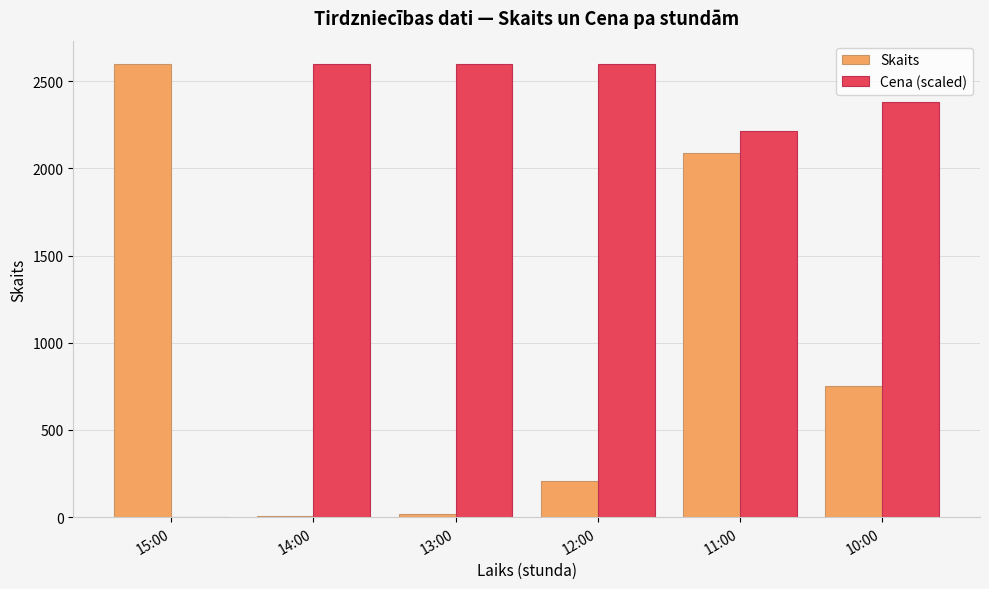

How many data points in Cena (scaled) are above 2599?

3